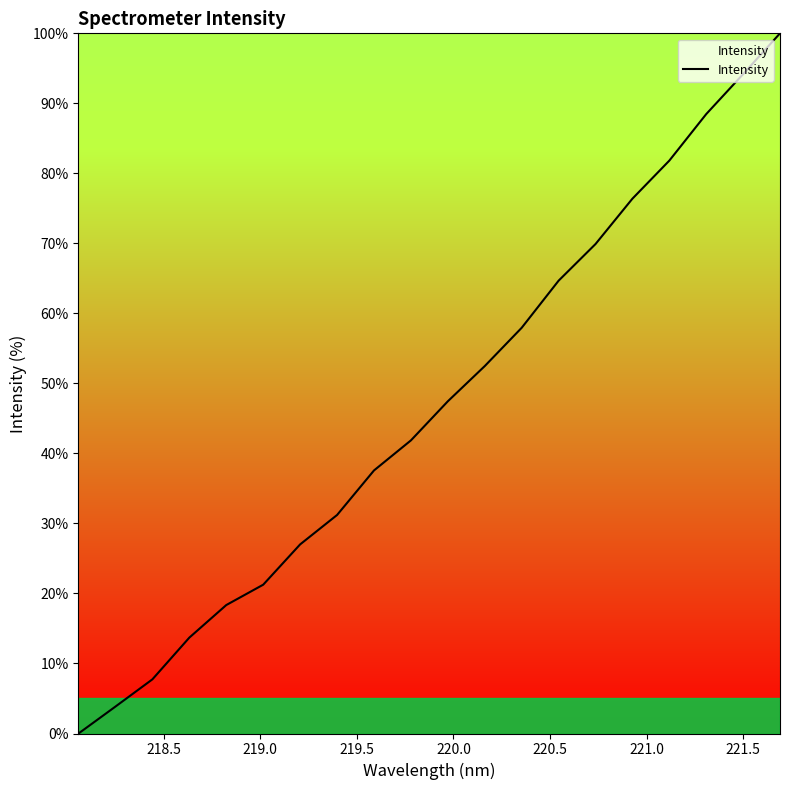

What is the difference between the maximum and minimum values?

100.0